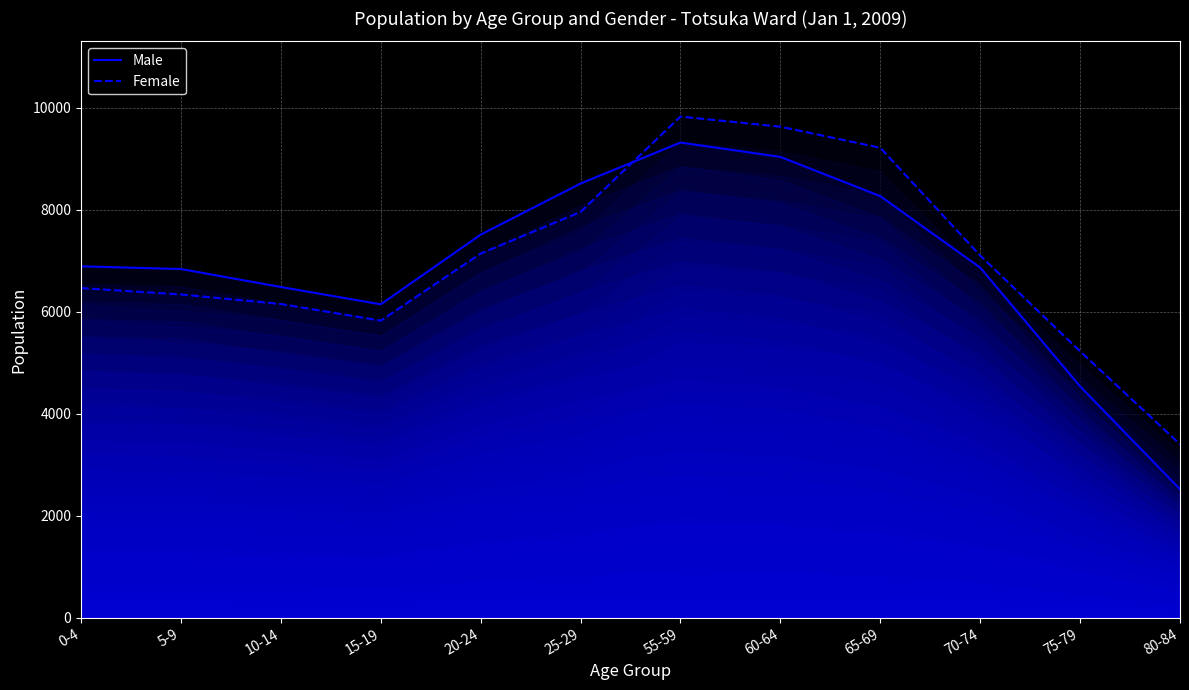

Reading left to right, transcribe all the data shown in this chart.

Male: 0-4=6888	5-9=6835	10-14=6483	15-19=6143	20-24=7509	25-29=8511	55-59=9314	60-64=9033	65-69=8264	70-74=6863	75-79=4535	80-84=2518
Female: 0-4=6462	5-9=6336	10-14=6150	15-19=5823	20-24=7138	25-29=7954	55-59=9824	60-64=9625	65-69=9212	70-74=7099	75-79=5223	80-84=3402